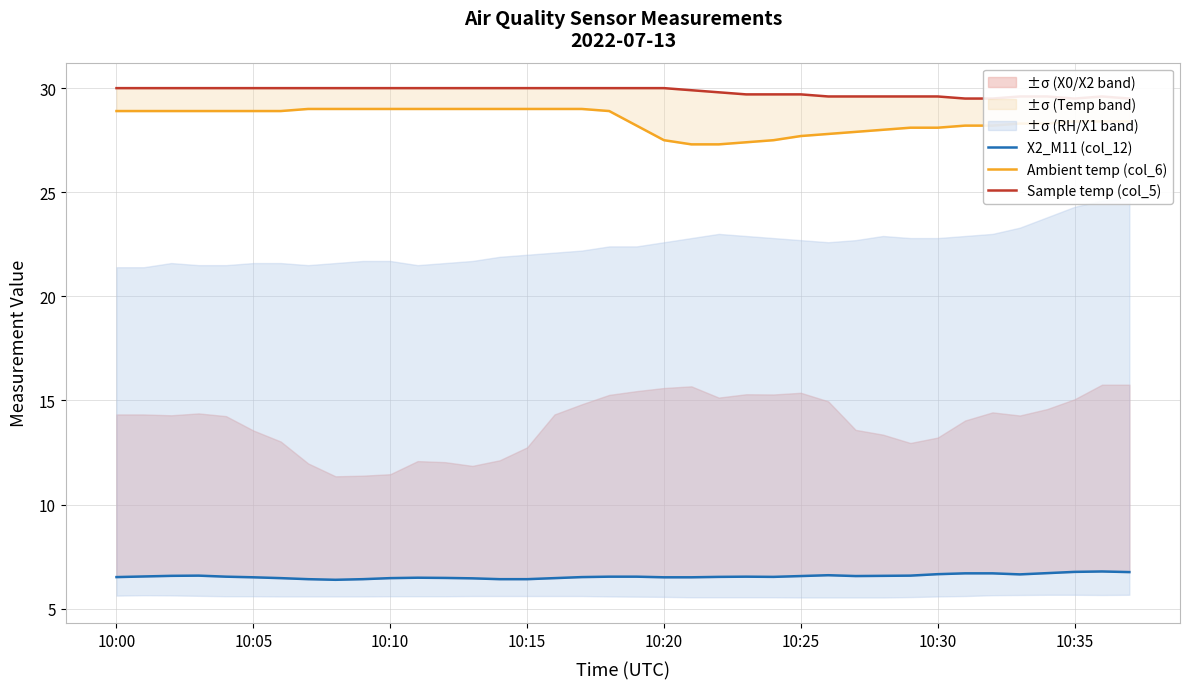

What are all the series names shown in the legend?

X2_M11 (col_12), Ambient temp (col_6), Sample temp (col_5)